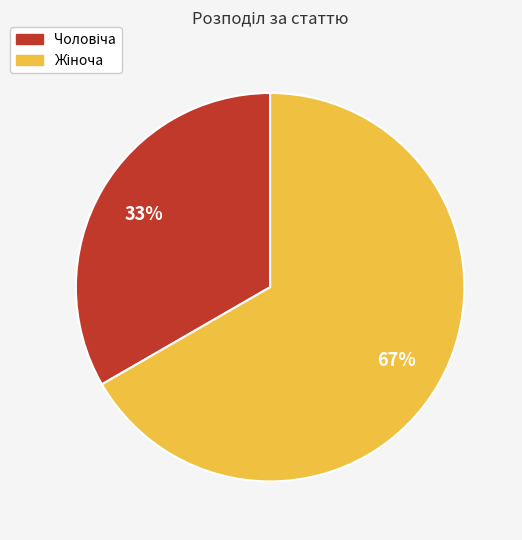

To the nearest percent, what is the average slice percentage?

50%